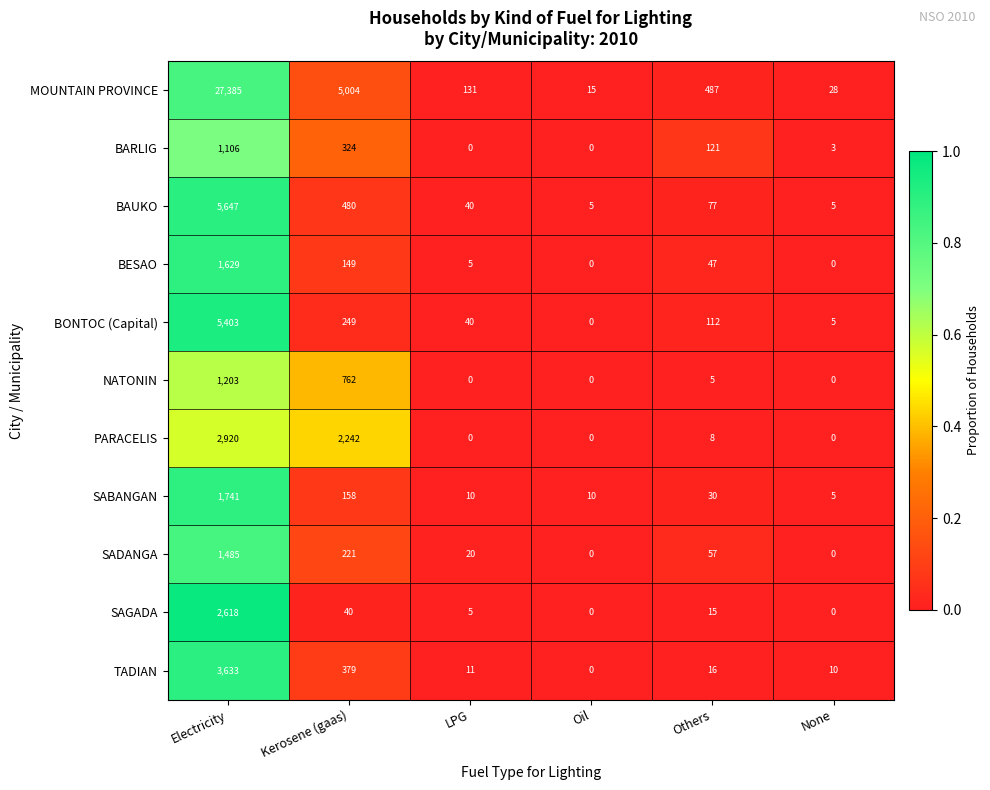

What is the difference between the highest and lowest values at Kerosene (gaas)?

4964